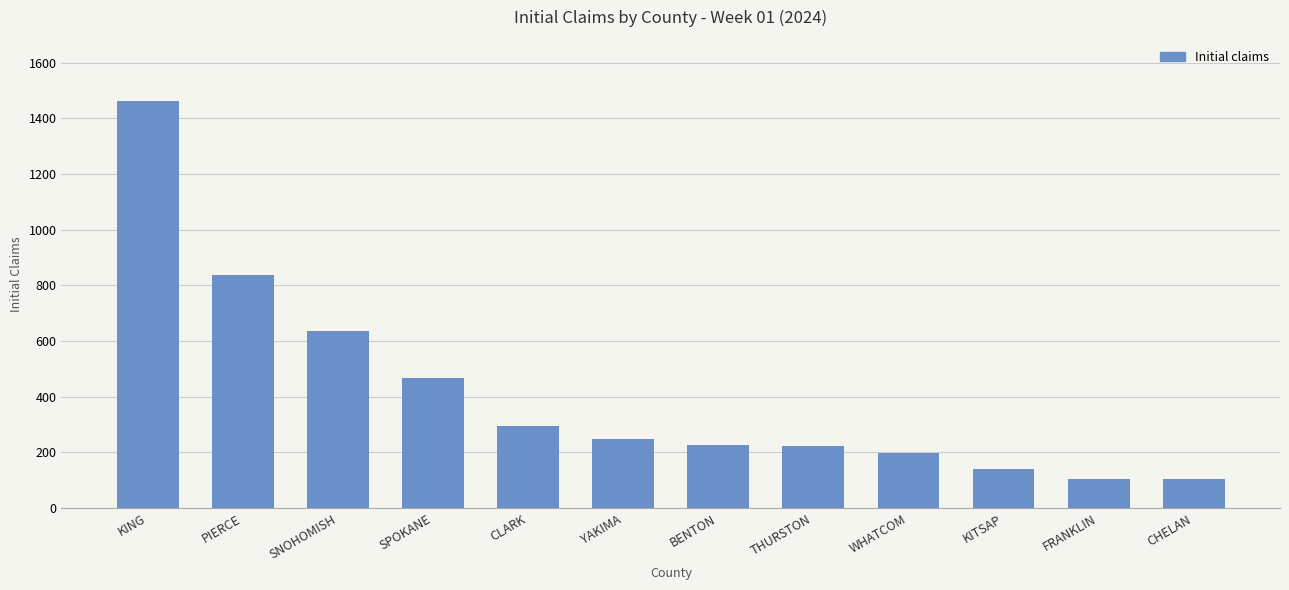

What is the value of the 5th bar from the left?

294